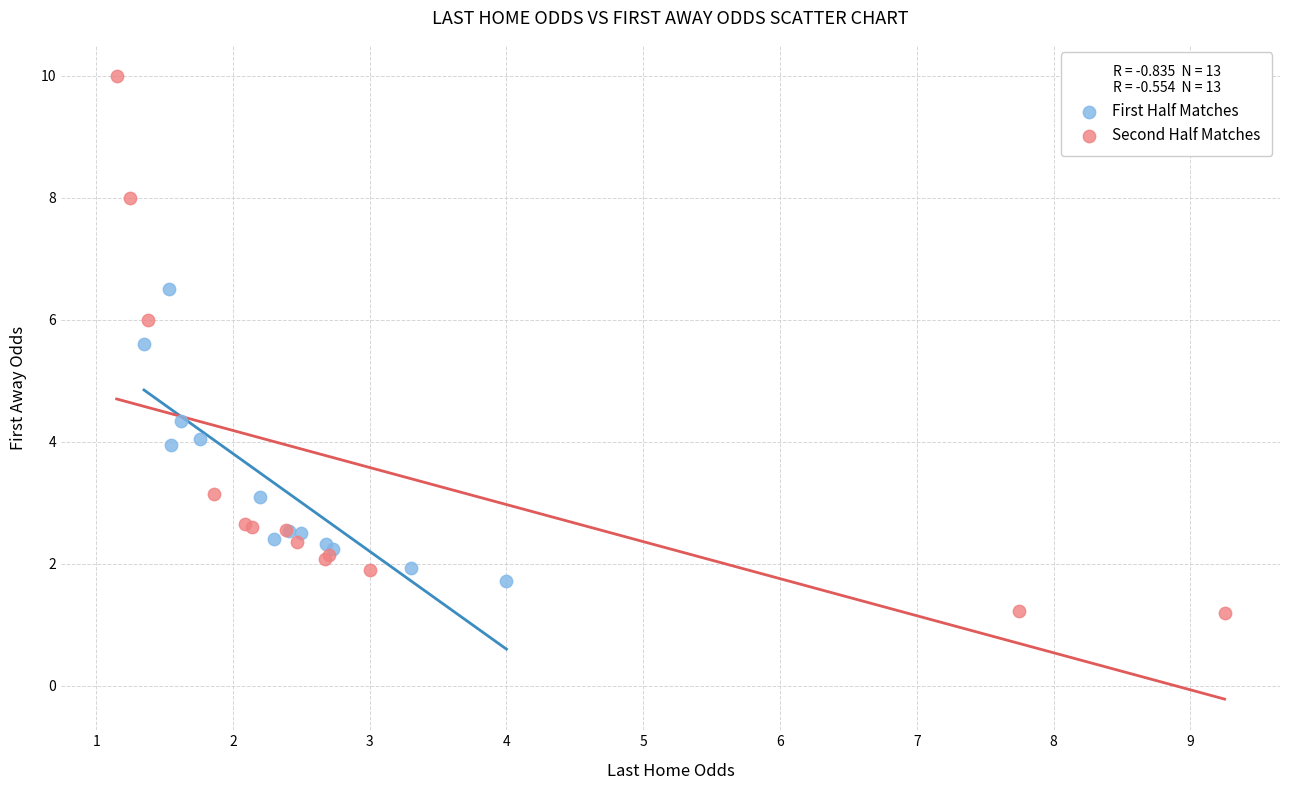

Which series contains the highest Y value?

Second Half Matches